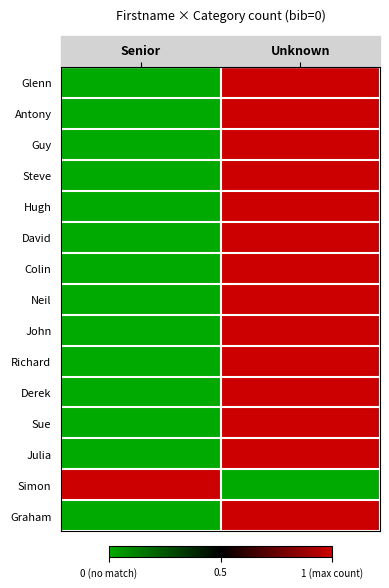

What is the difference between the highest and lowest values at Senior?

1